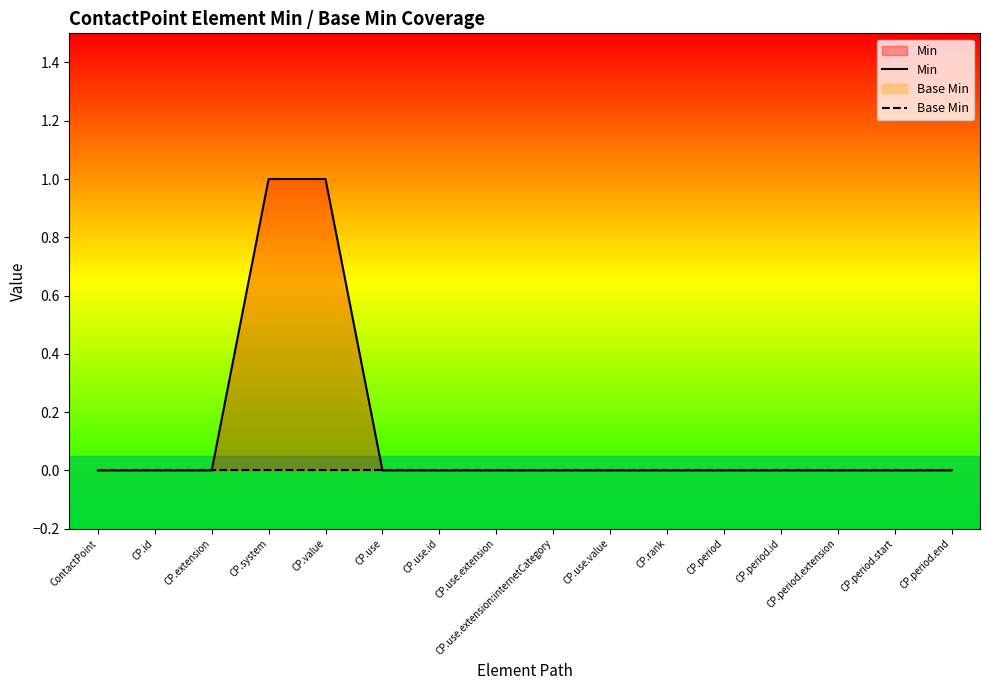

True or false: Base Min has a value of 0 at CP.use.extension.

True